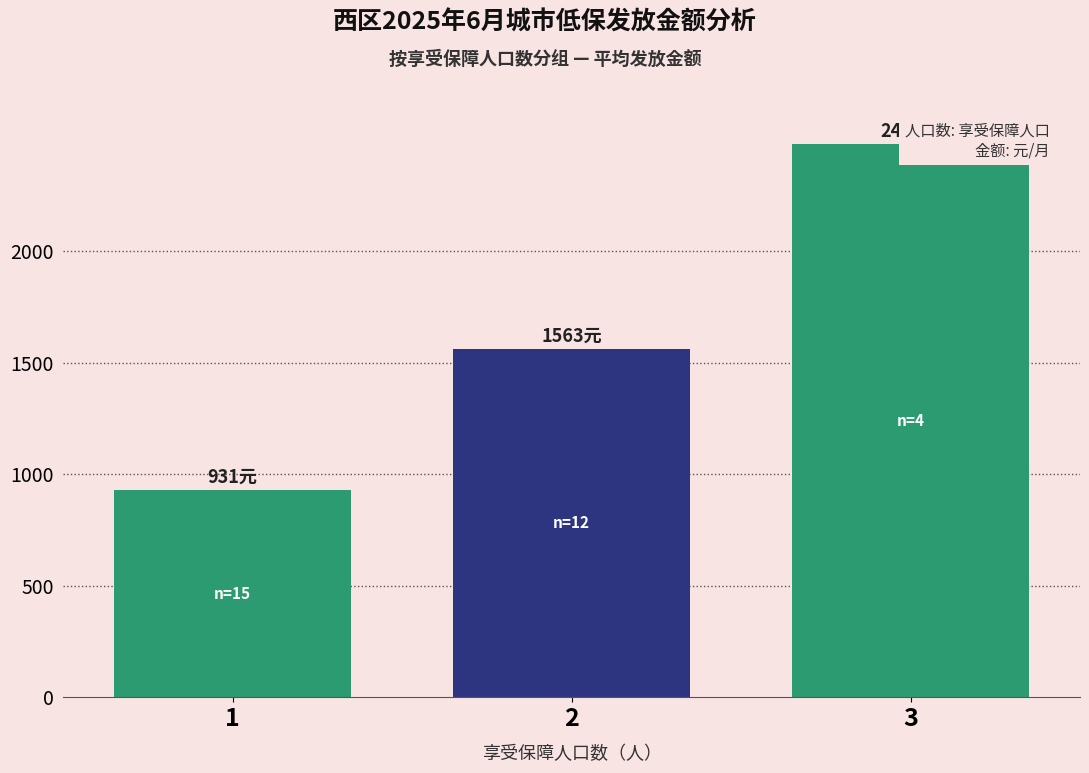

List the labels in order of value, largest first.

3, 2, 1